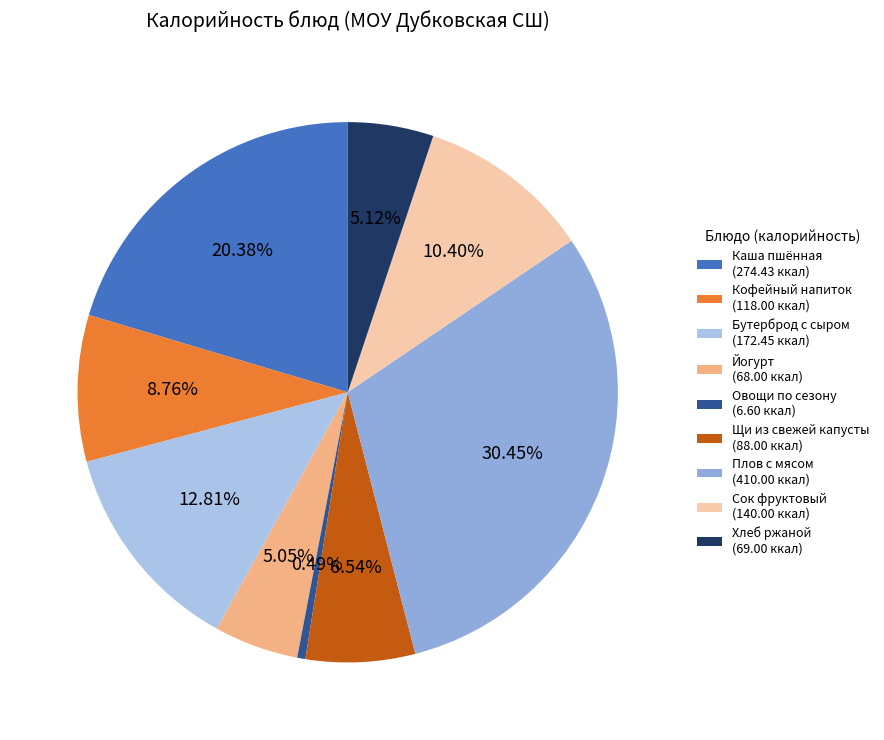

How many slices are in this pie chart?

9